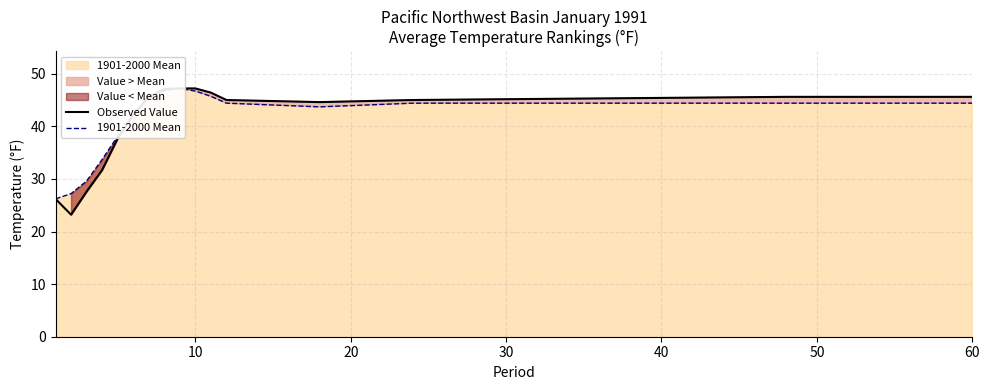

Read the 1901-2000 Mean value at 60.

44.4